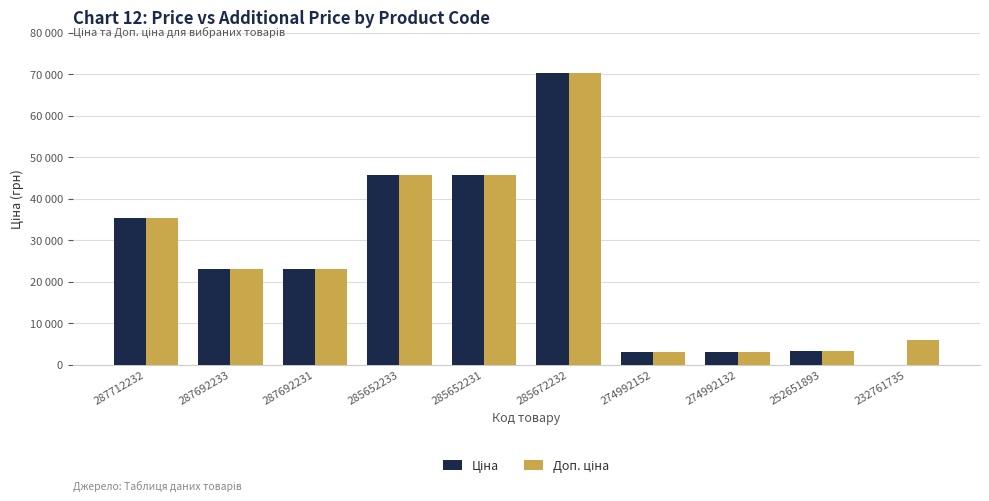

Does the chart contain stacked bars?

No